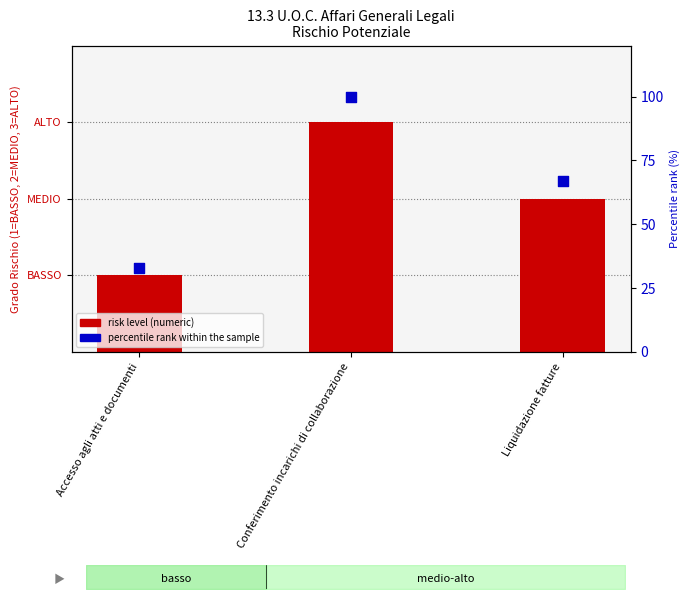

Is the value of percentile rank within the sample at Accesso agli atti e documenti greater than the value of risk level (numeric) at Liquidazione fatture?

Yes